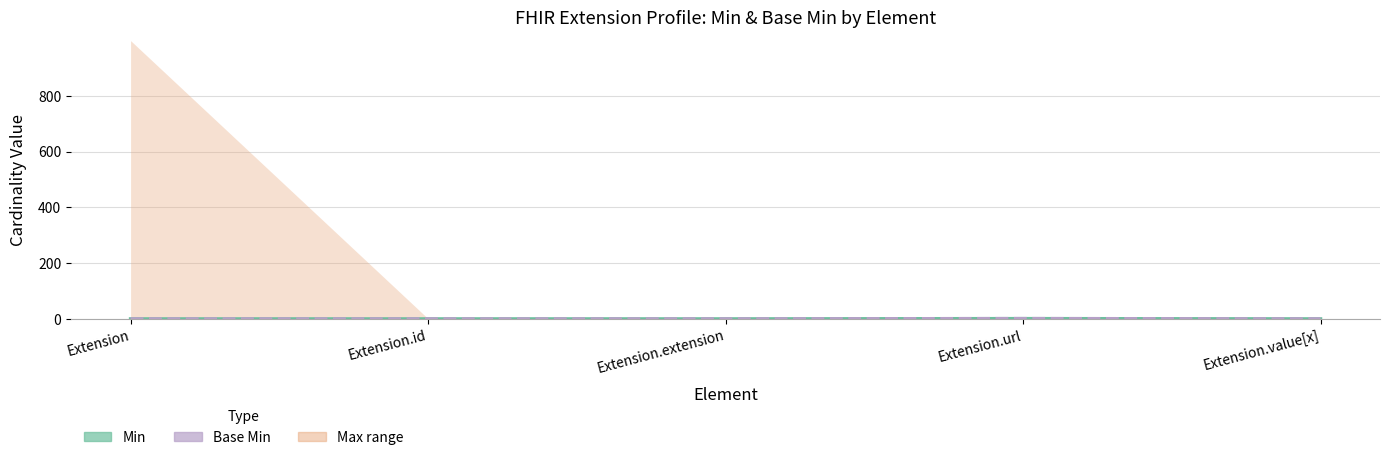

At which category is the sum across all series the highest?

Extension.url